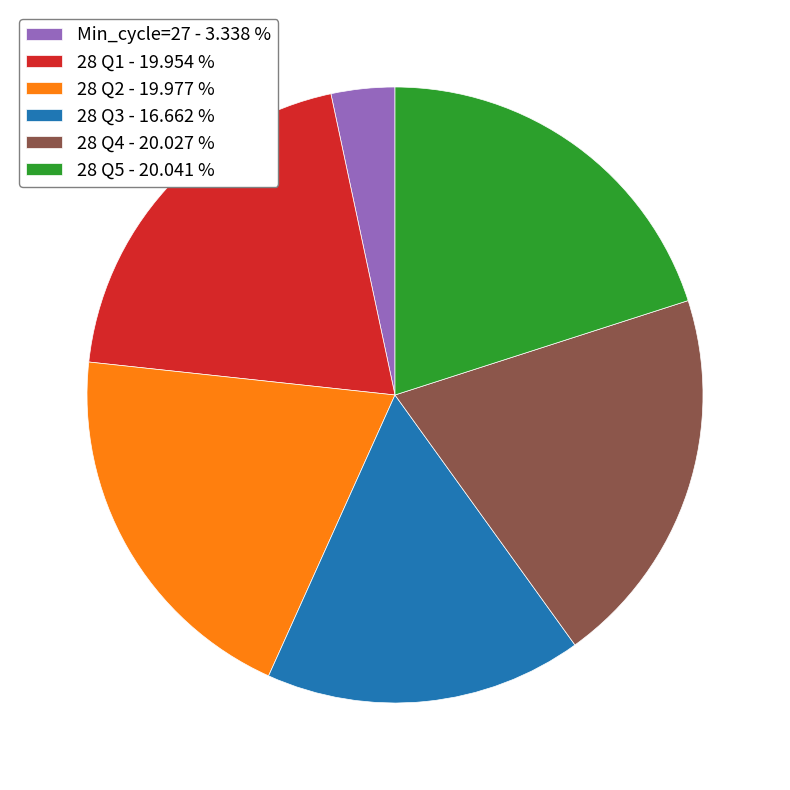

What is the smallest slice in the pie chart?

Min_cycle=27 - 3.338 %